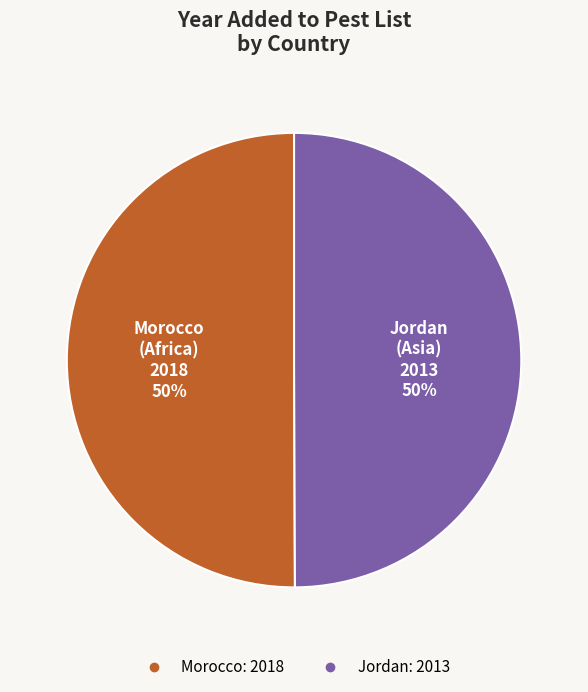

Is the sum of Morocco and Jordan greater than half?

Yes